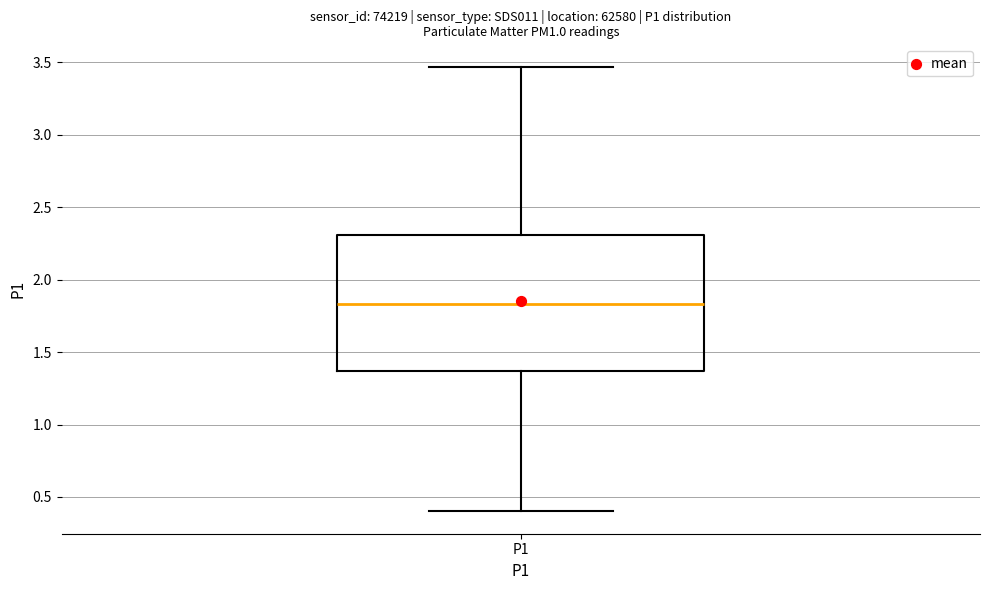

Transcribe this box plot: give where the median line is, the range the box spans, and where the two whiskers end, as read against the y-axis. The values are not printed on the chart, so give them approximately, as read against the axis.

median 1.85, box 1.35 to 2.30, whiskers 0.40 to 3.45